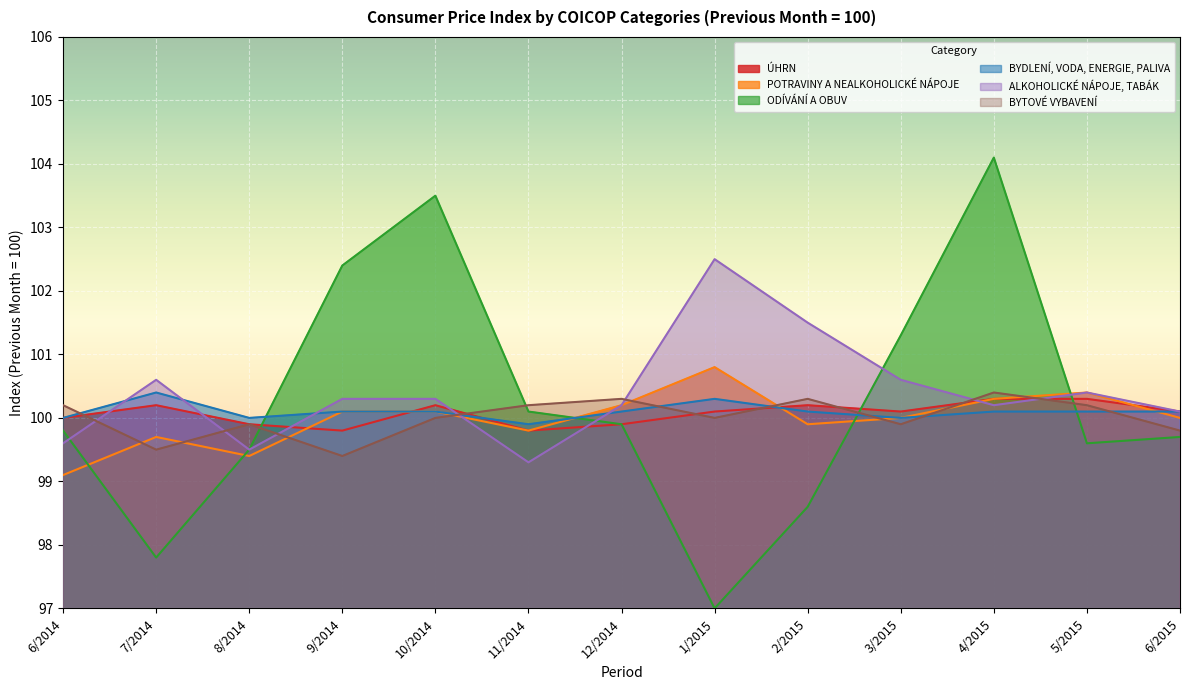

At 4/2015, list the series in order from largest to smallest.

ODÍVÁNÍ A OBUV, BYTOVÉ VYBAVENÍ, ÚHRN, POTRAVINY A NEALKOHOLICKÉ NÁPOJE, ALKOHOLICKÉ NÁPOJE, TABÁK, BYDLENÍ, VODA, ENERGIE, PALIVA